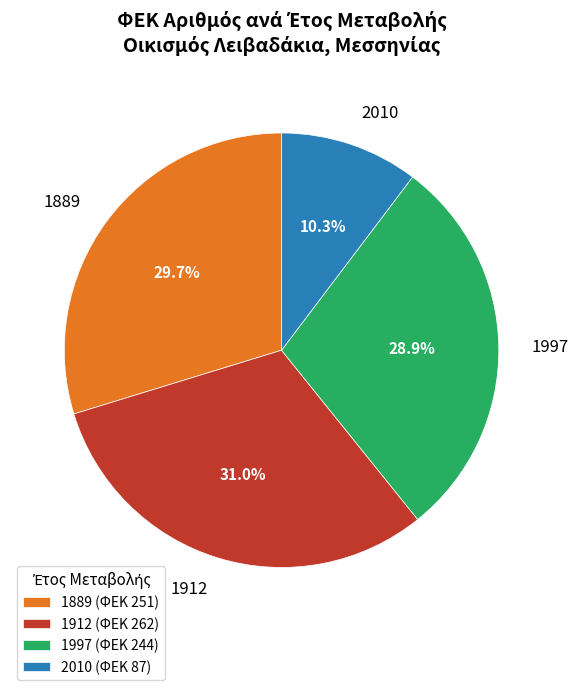

Rank the categories by value from highest to lowest.

1912, 1889, 1997, 2010